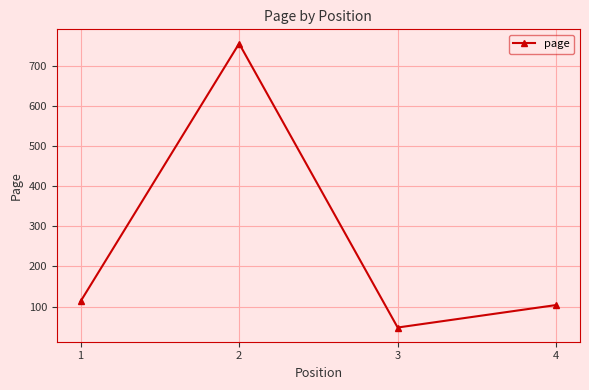

List the labels in order of value, largest first.

2, 1, 4, 3